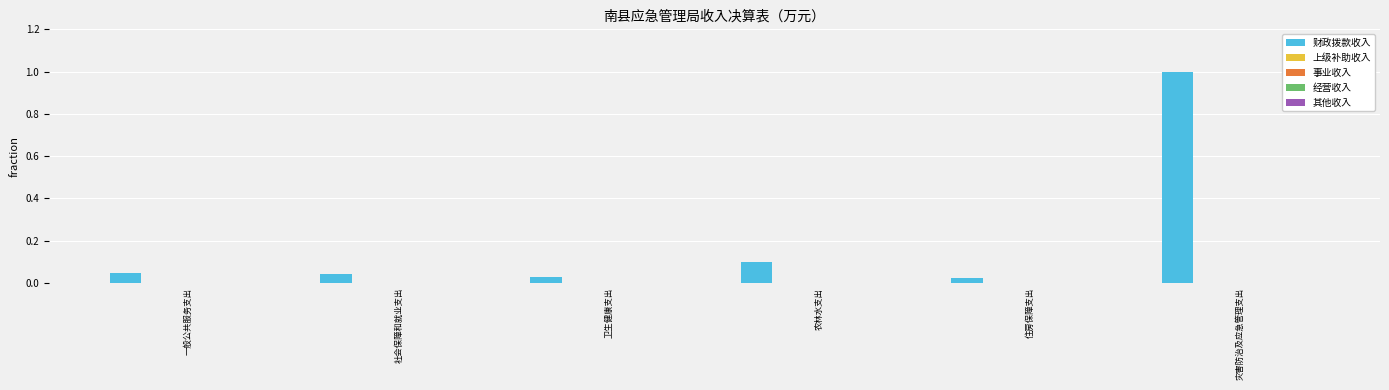

What is the label of the 5th bar from the right?

社会保障和就业支出